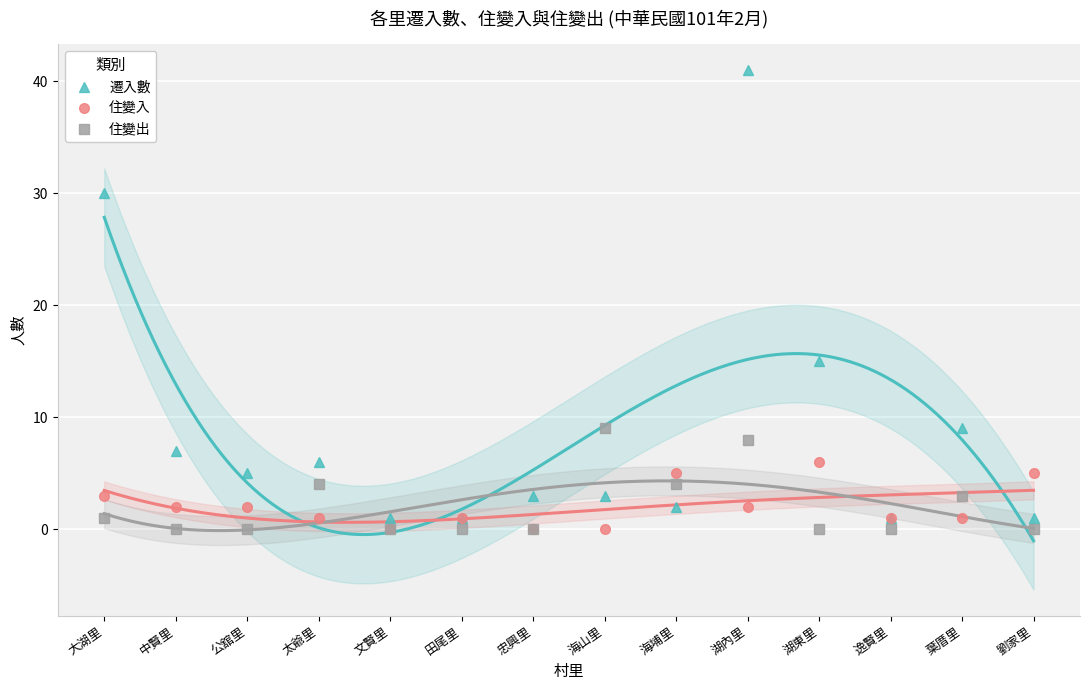

The 住變入 series shows 2 at 湖內里. True or false?

True